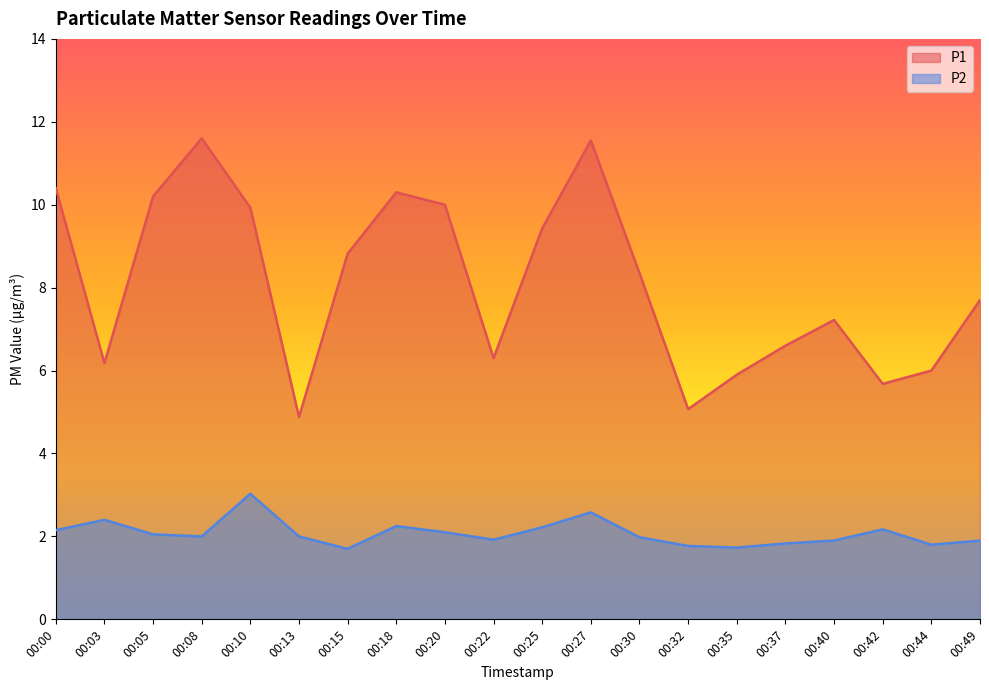

True or false: P1 and P2 intersect in this chart.

False